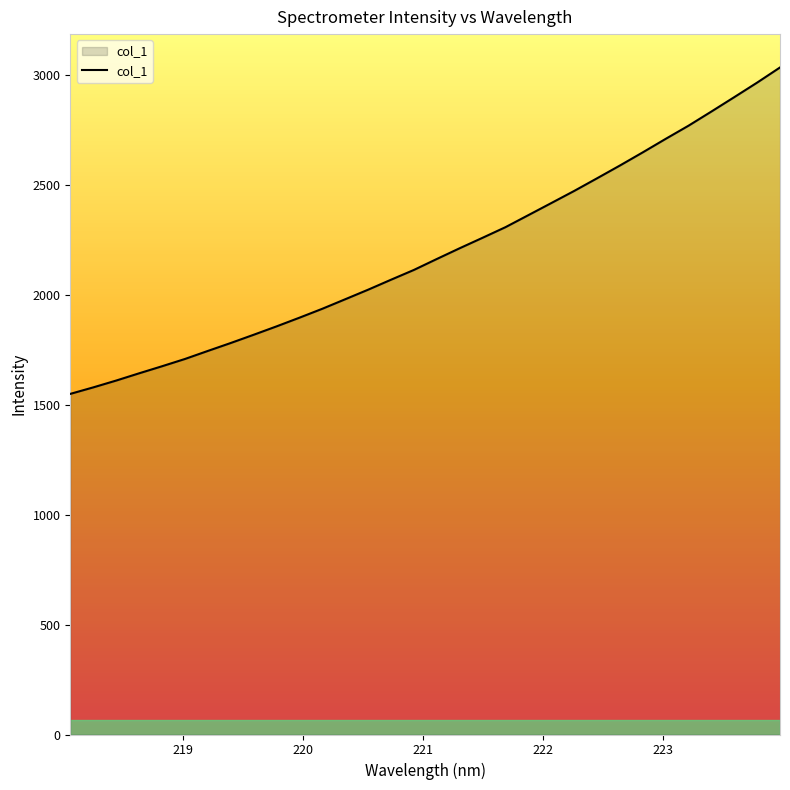

What is the sum of all values?

70155.5